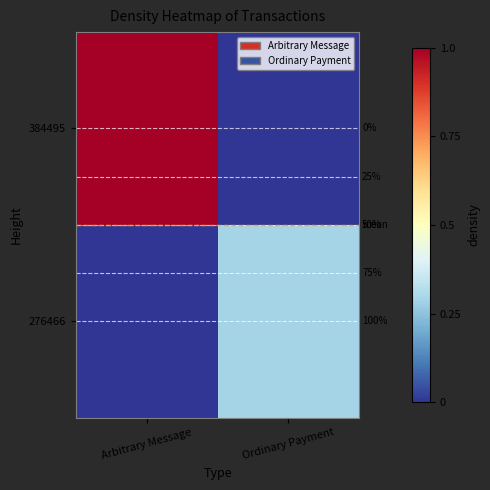

What is the difference between the highest and lowest values at Arbitrary Message?

1.0